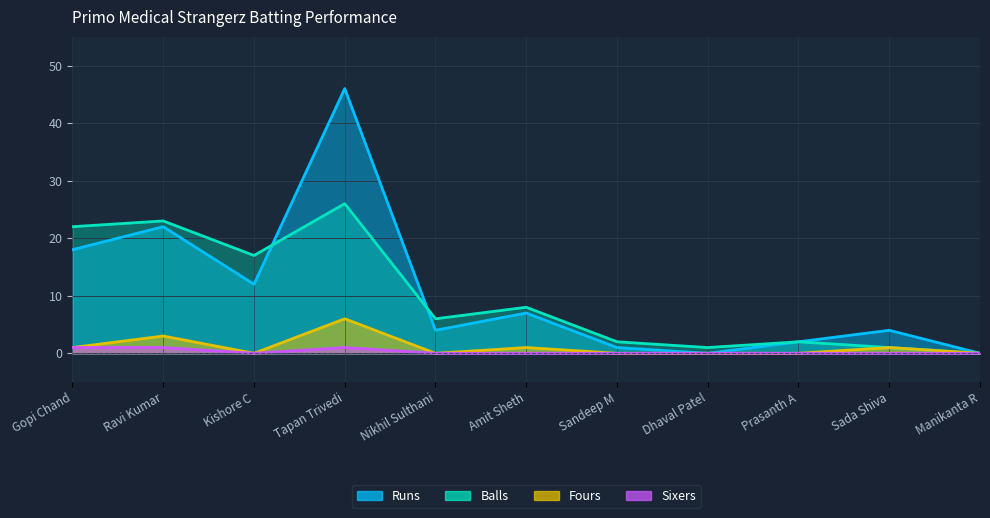

Does the chart have visible grid lines?

Yes